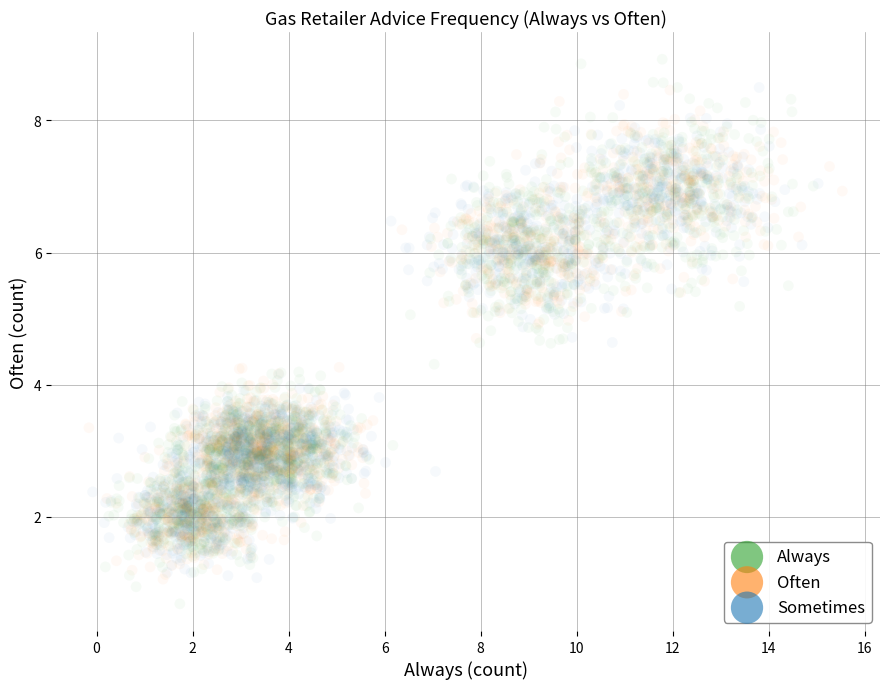

What are all the series names shown in the legend?

Always, Often, Sometimes